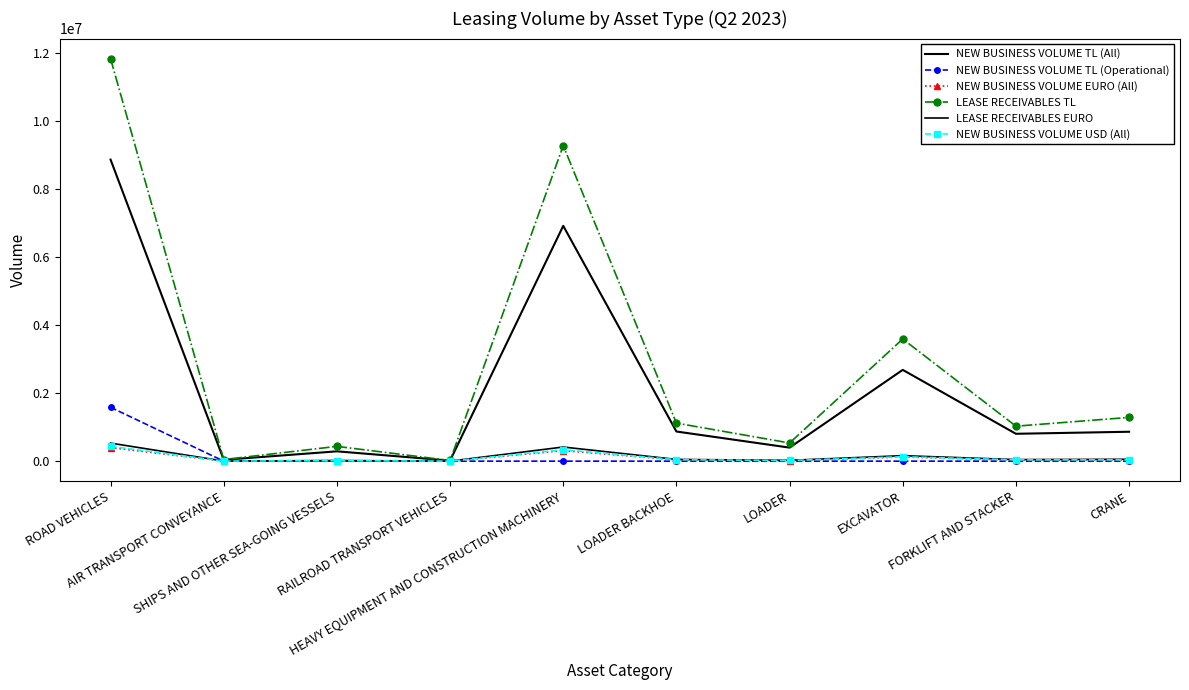

The value of LEASE RECEIVABLES EURO at LOADER is 24216.9. True or false?

True